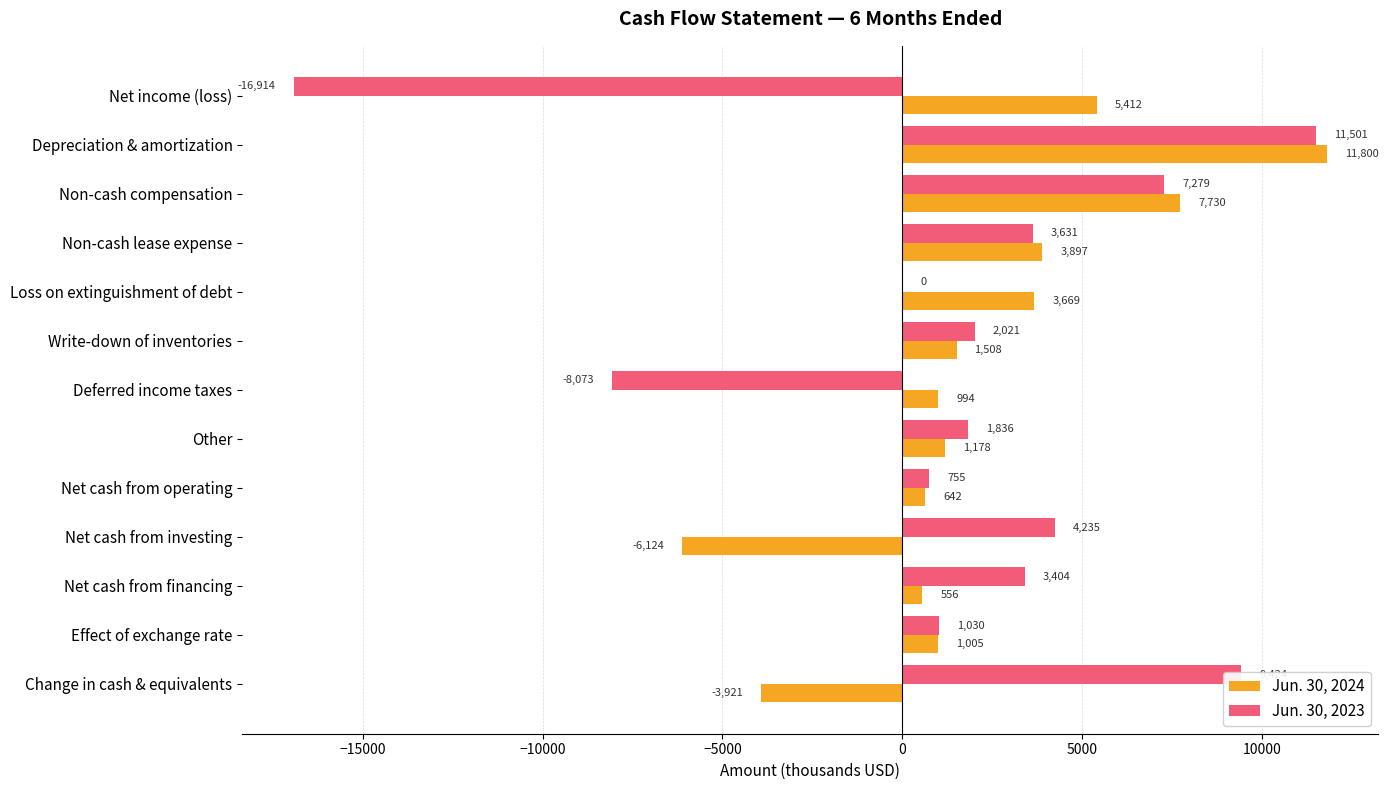

Which category has the highest value across all series?

Depreciation & amortization